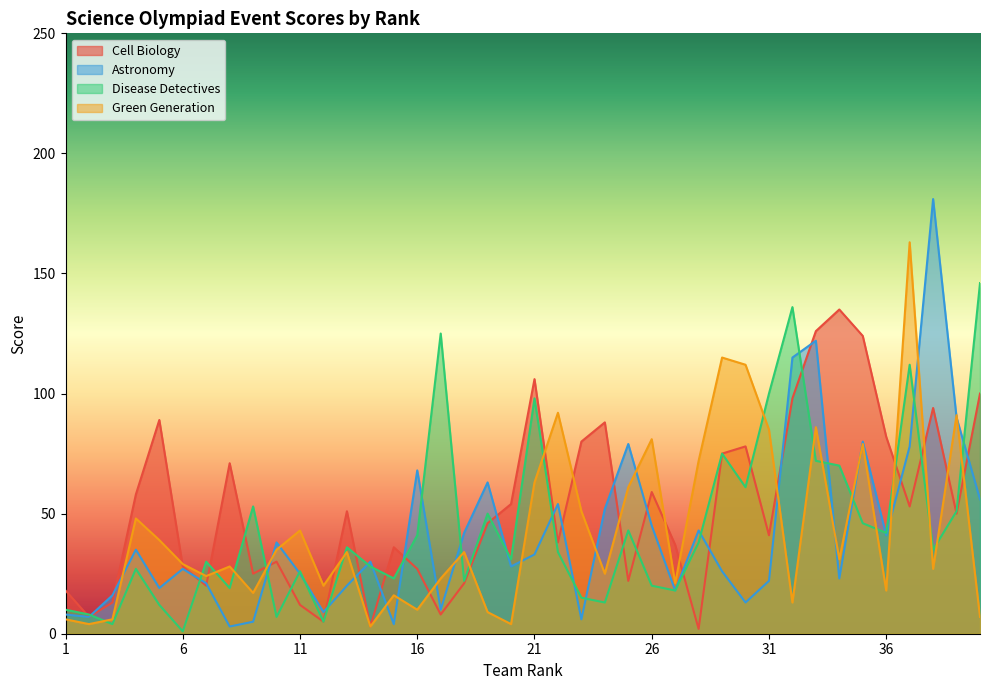

What is the difference between the maximum and second lowest values in the Green Generation series?

159